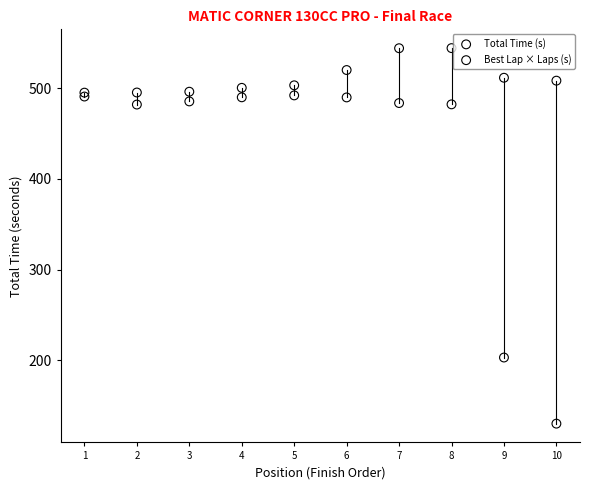

Across all series, what Y value is closest to 337?

203.1